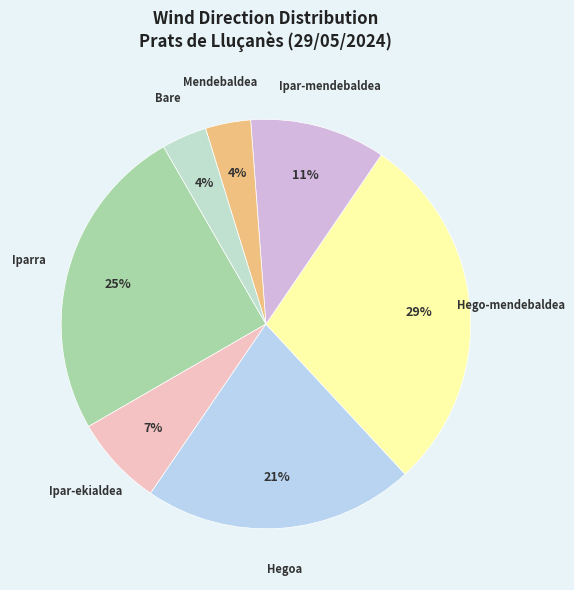

To the nearest percent, what percentage of the pie is Iparra?

25%